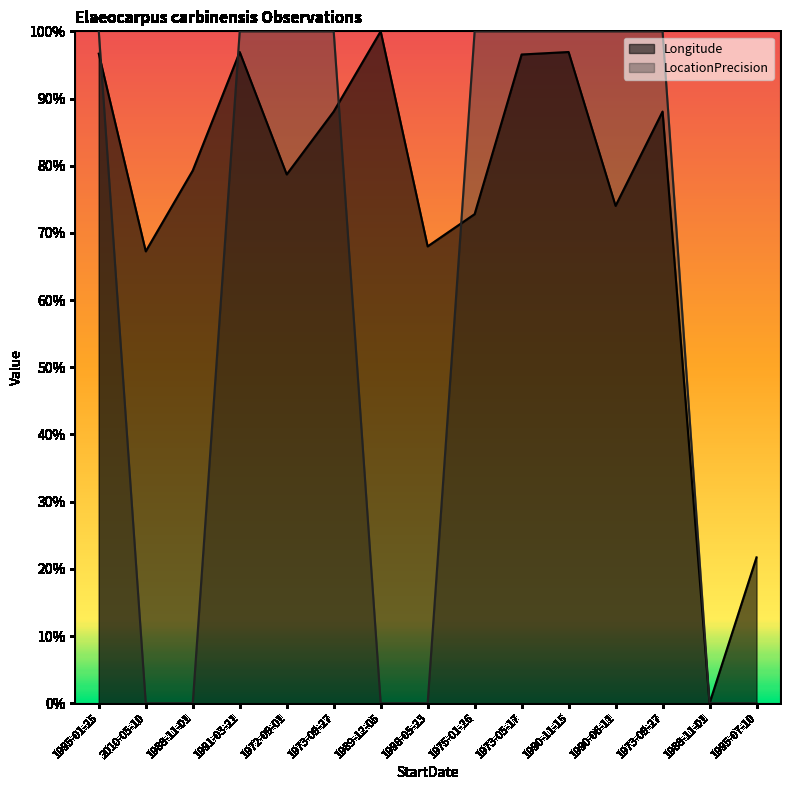

What is the sum of the Longitude values at 1991-03-21 and 1975-01-26?

1.7